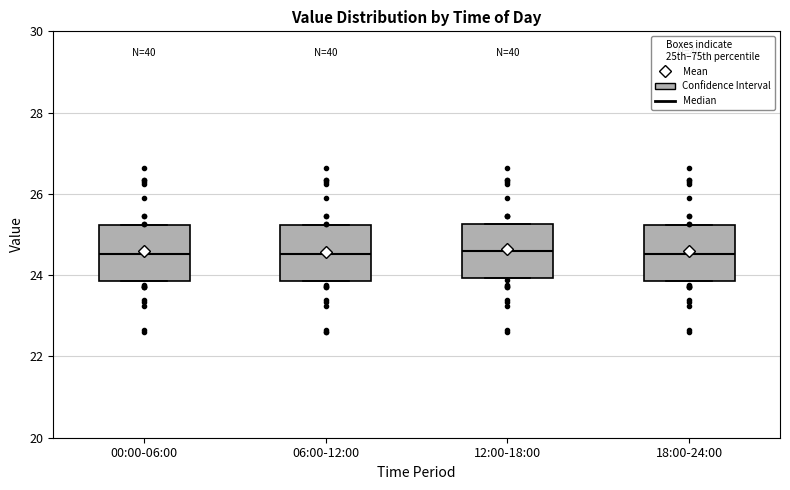

Reading left to right, read every box against the y-axis: the position of its median line, the range the box covers, and the ends of its whiskers. The values are not printed on the chart, so give them approximately, as read against the axis.

00:00-06:00: median 24.6, box 23.8 to 25.2, whiskers 23.8 to 25.2
06:00-12:00: median 24.6, box 23.8 to 25.2, whiskers 23.8 to 25.2
12:00-18:00: median 24.6, box 24.0 to 25.2, whiskers 24.0 to 25.2
18:00-24:00: median 24.6, box 23.8 to 25.2, whiskers 23.8 to 25.2